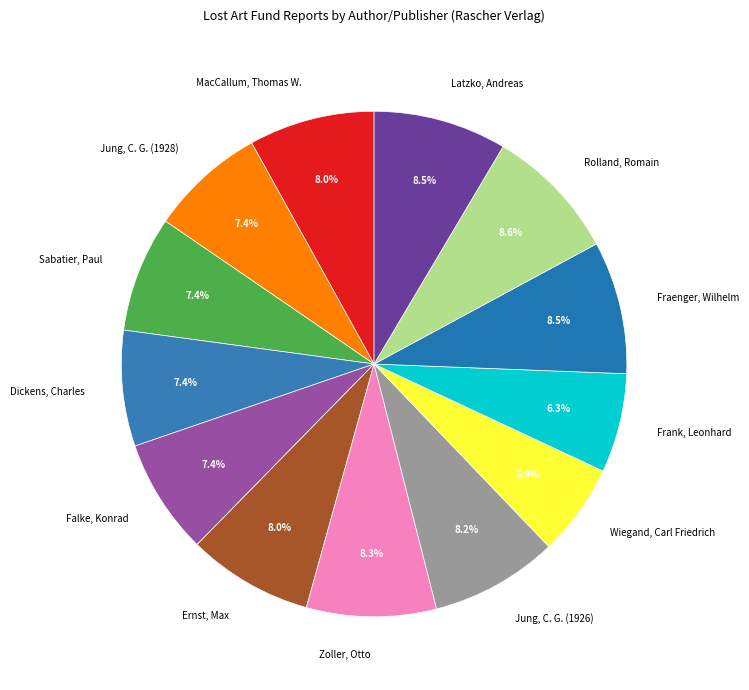

Is there any slice that represents more than half of the pie?

No